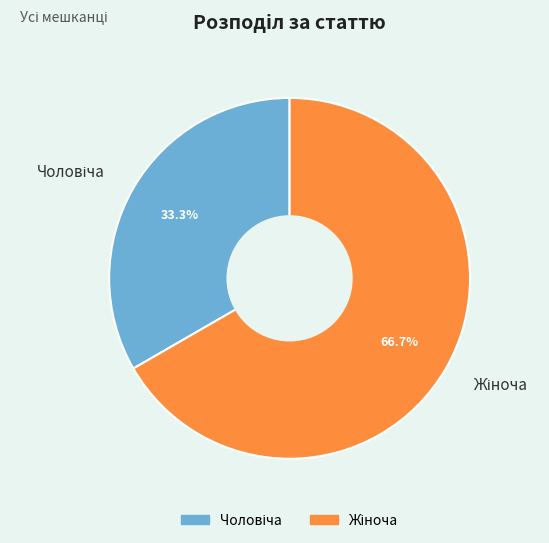

Is there any slice that represents more than half of the pie?

Yes